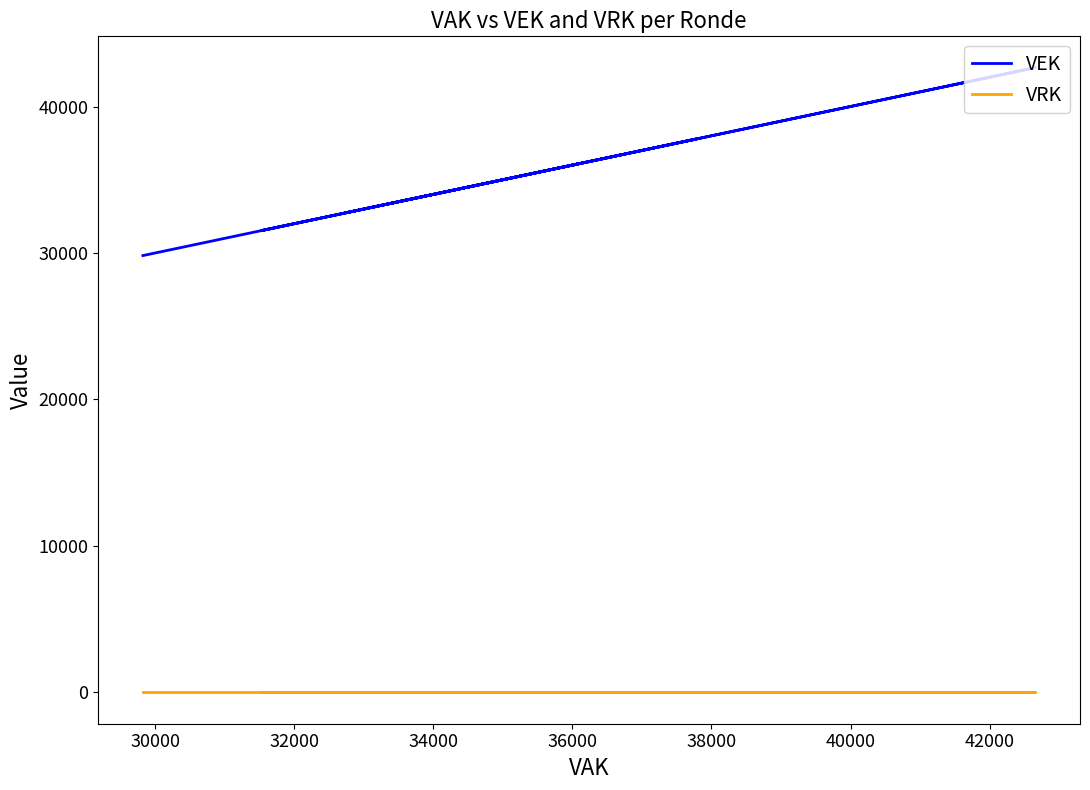

Is this an area chart (filled region under the line)?

No